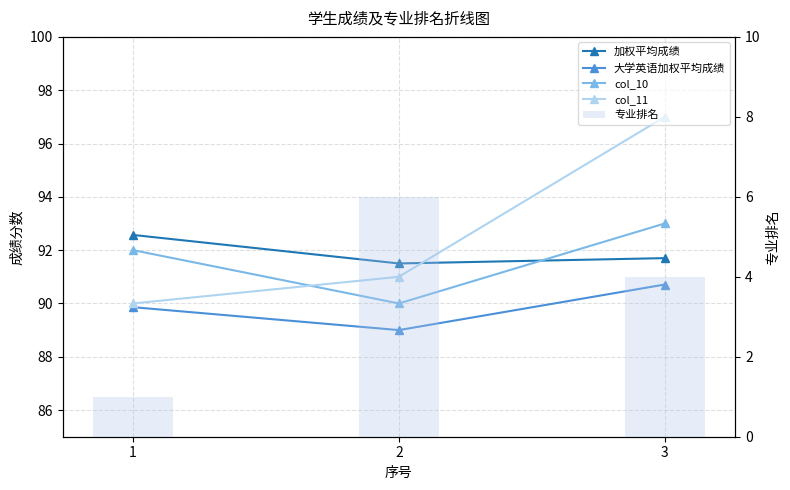

Is it true that col_11 equals 162.3 at 2?

False